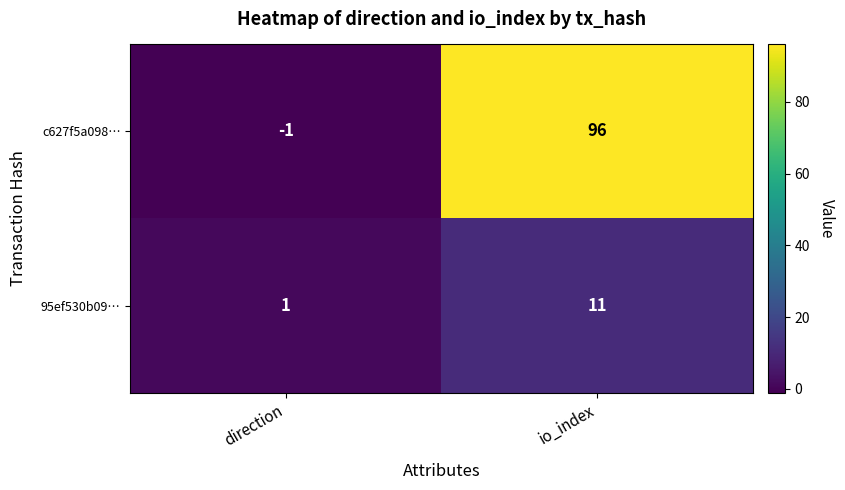

Reading right to left, list all the values displayed in this chart.

c627f5a098…: io_index=96	direction=-1
95ef530b09…: io_index=11	direction=1